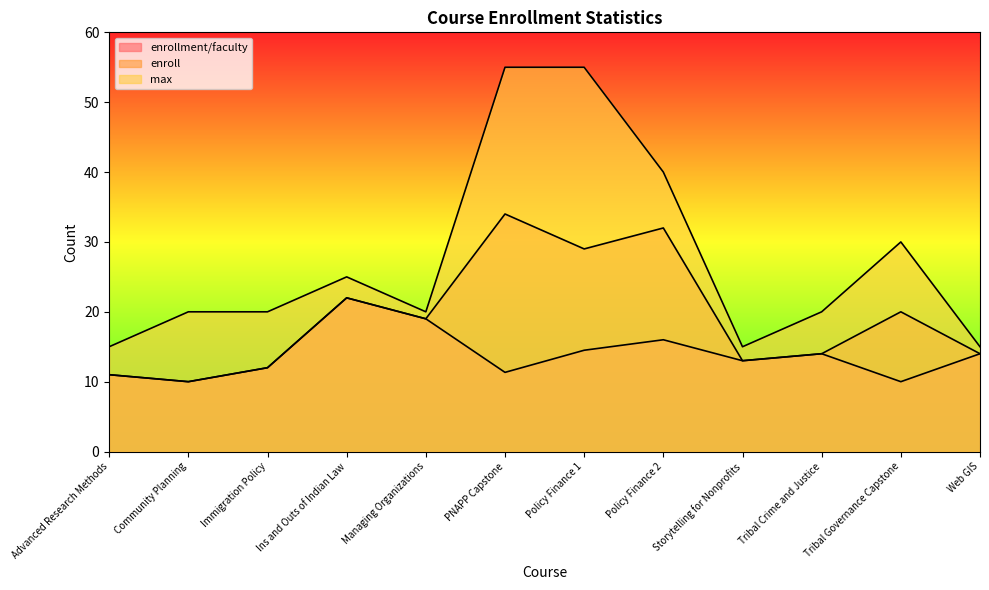

What is the average value of the max series?

27.5